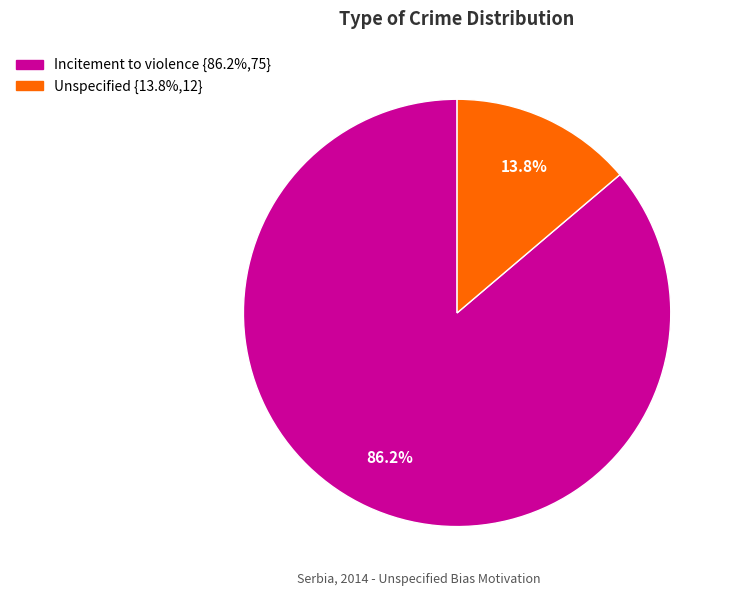

Rank the categories by value from lowest to highest.

Unspecified, Incitement to violence